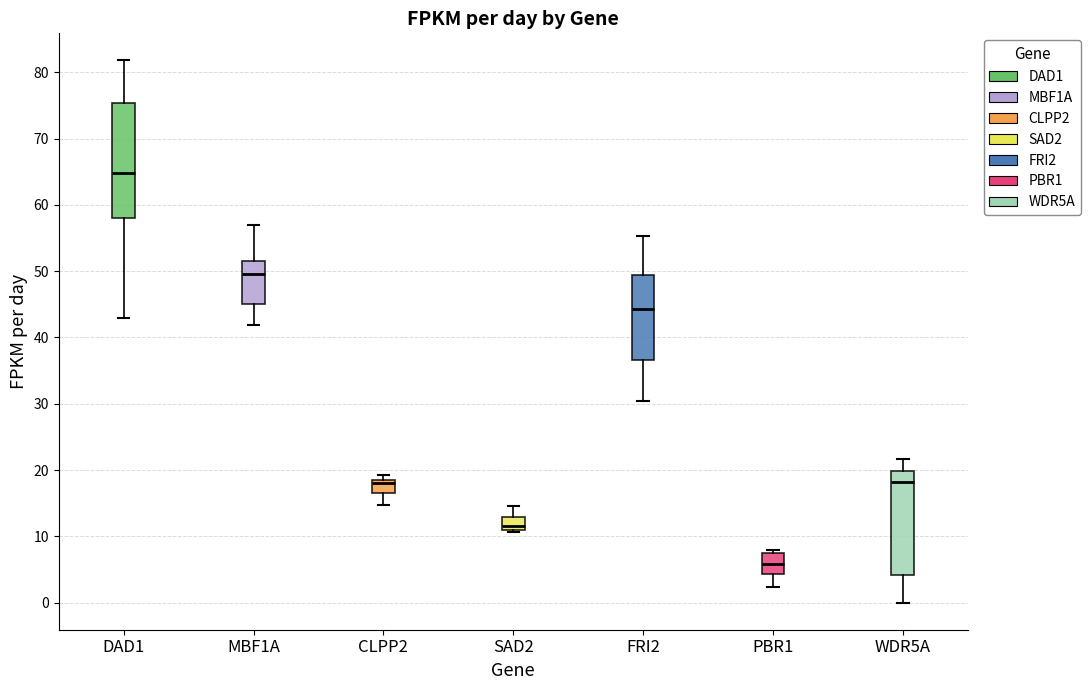

Which box's median line is the lowest?

PBR1